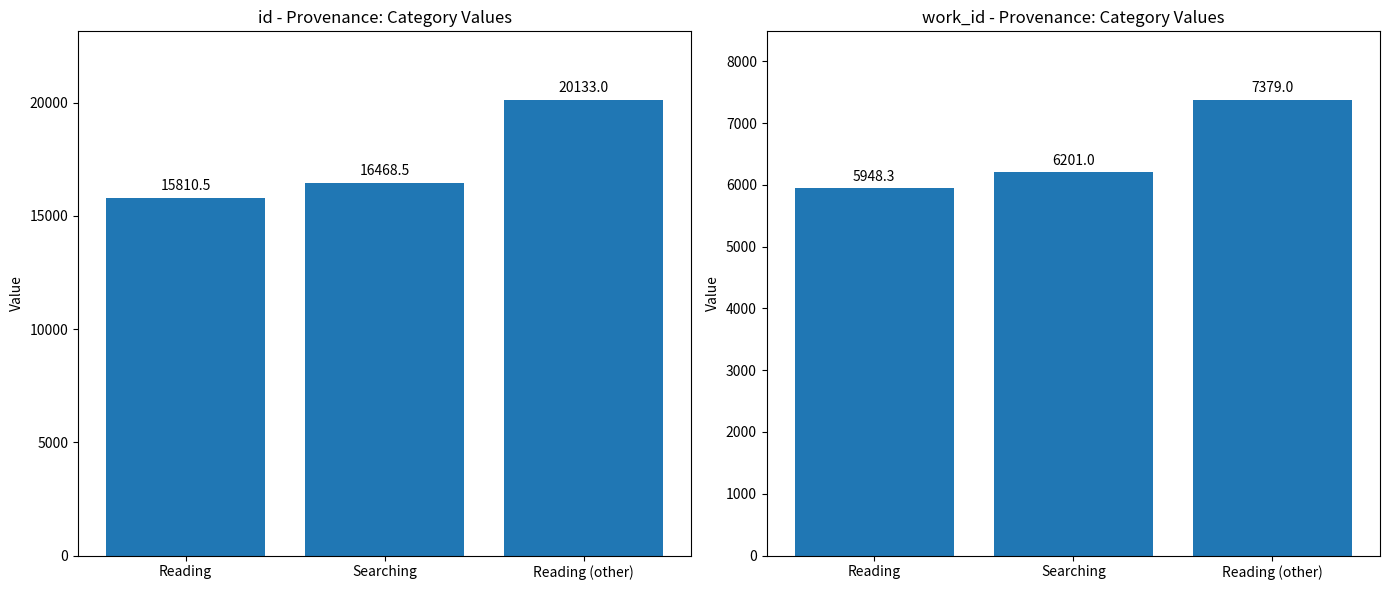

Is the value of id at Reading (other) greater than the value of work_id at Searching?

Yes